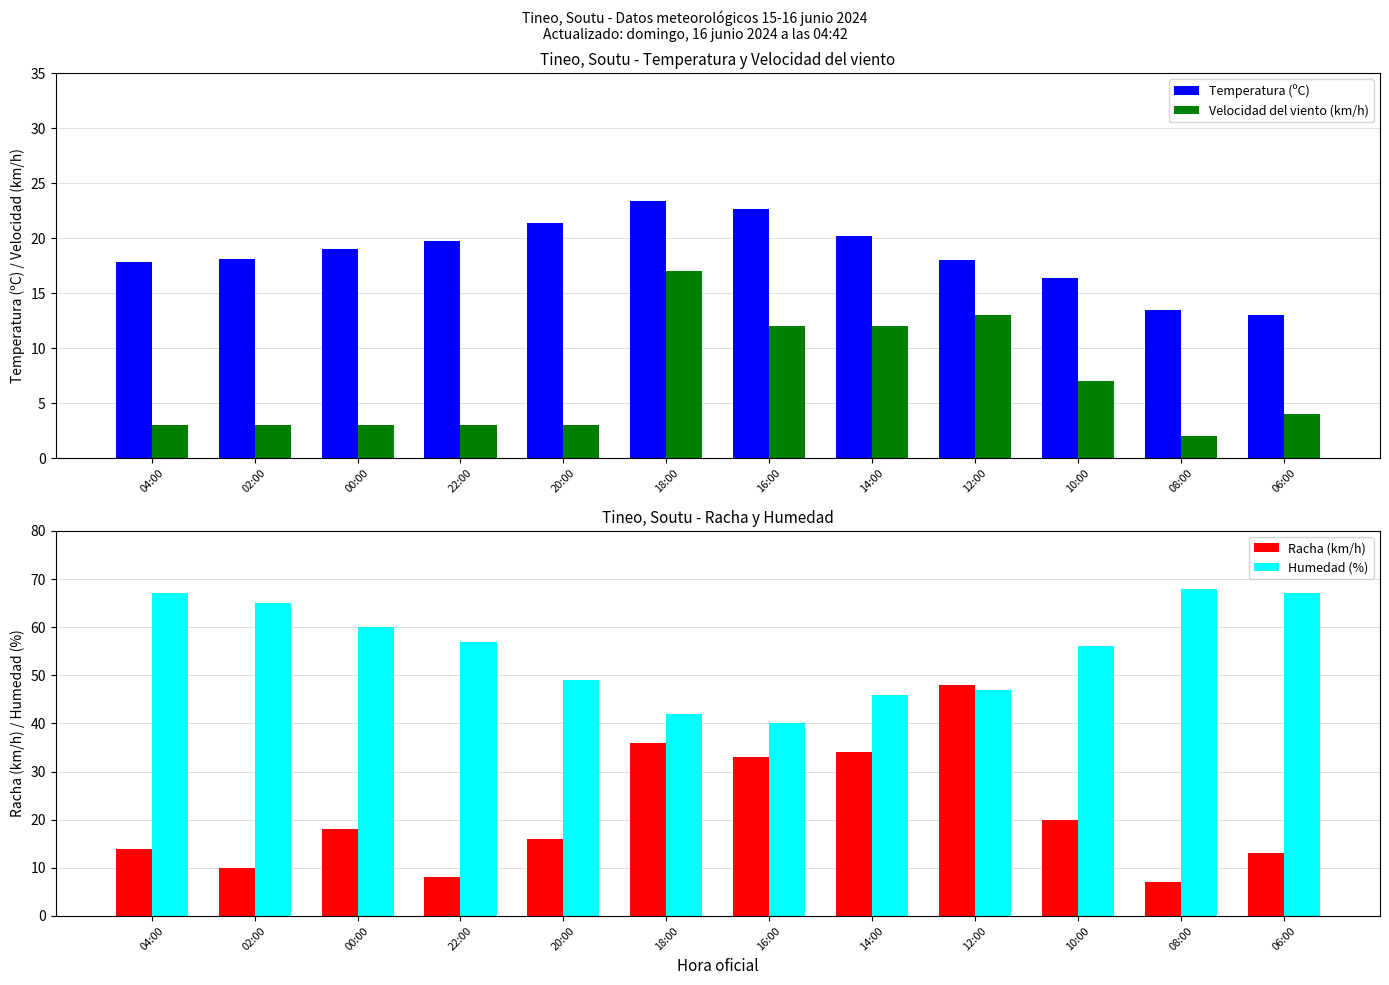

Reading left to right, transcribe all the data shown in this chart.

Temperatura (ºC): 17.8	18.1	19.0	19.7	21.4	23.4	22.6	20.2	18.0	16.4	13.5	13.0
Velocidad del viento (km/h): 3.0	3.0	3.0	3.0	3.0	17.0	12.0	12.0	13.0	7.0	2.0	4.0
Racha (km/h): 14.0	10.0	18.0	8.0	16.0	36.0	33.0	34.0	48.0	20.0	7.0	13.0
Humedad (%): 67.0	65.0	60.0	57.0	49.0	42.0	40.0	46.0	47.0	56.0	68.0	67.0